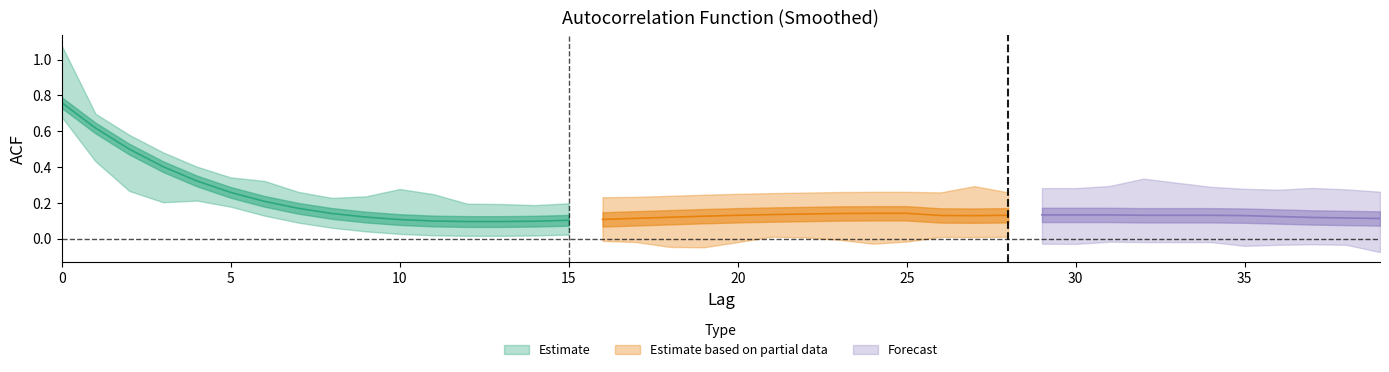

How many lines are shown in the chart?

3